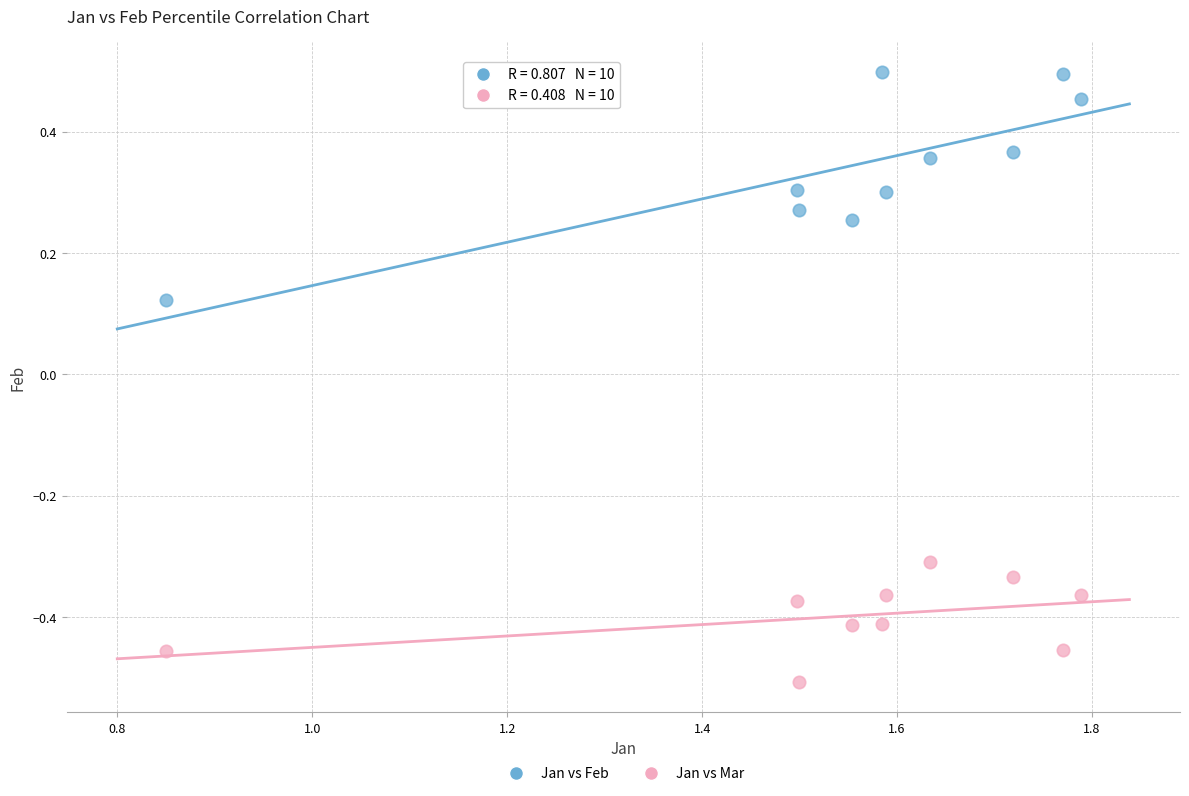

Across all data points, what is the range of Y values (max minus min)?

1.0